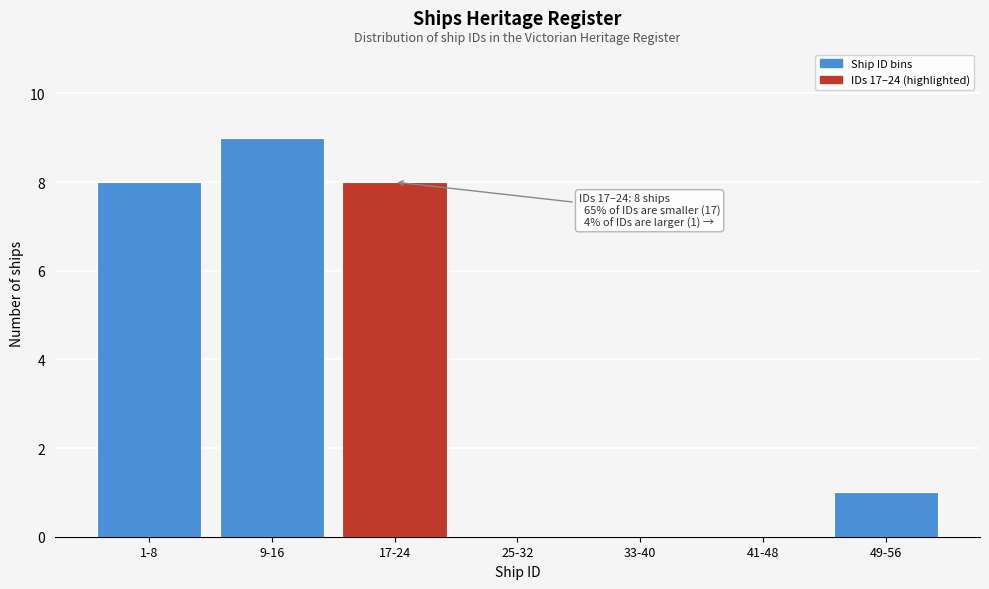

Reading left to right, transcribe all the data shown in this chart.

1-8=8	9-16=9	17-24=8	25-32=0	33-40=0	41-48=0	49-56=1